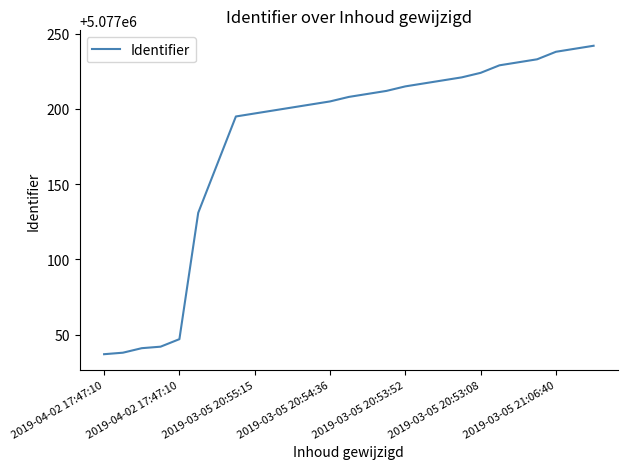

What is the difference between the maximum and minimum values?

205